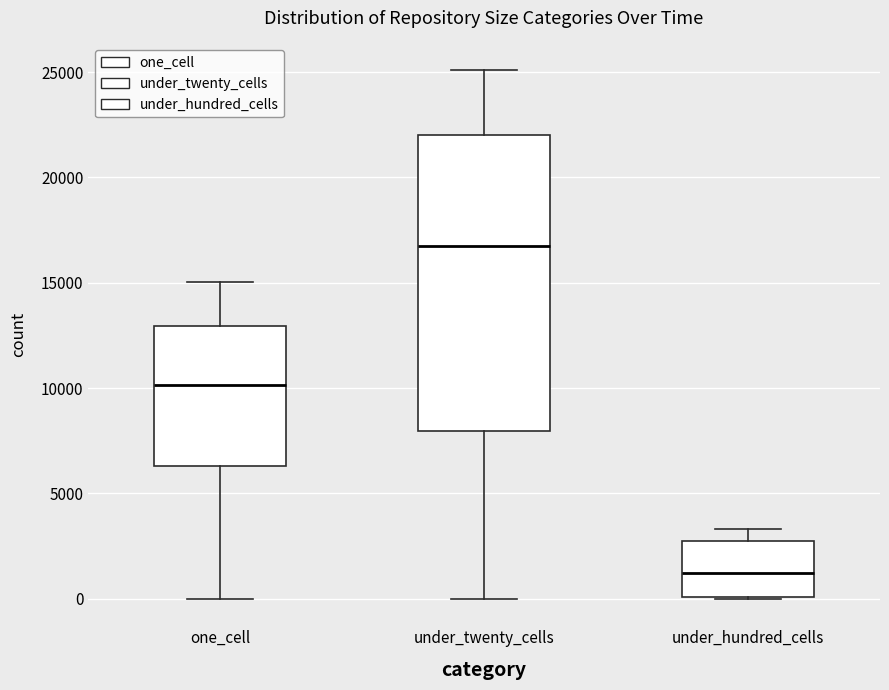

Where is the upper edge of the box for under_hundred_cells on the y-axis? The values are not printed on the chart, so give them approximately, as read against the axis.

2500